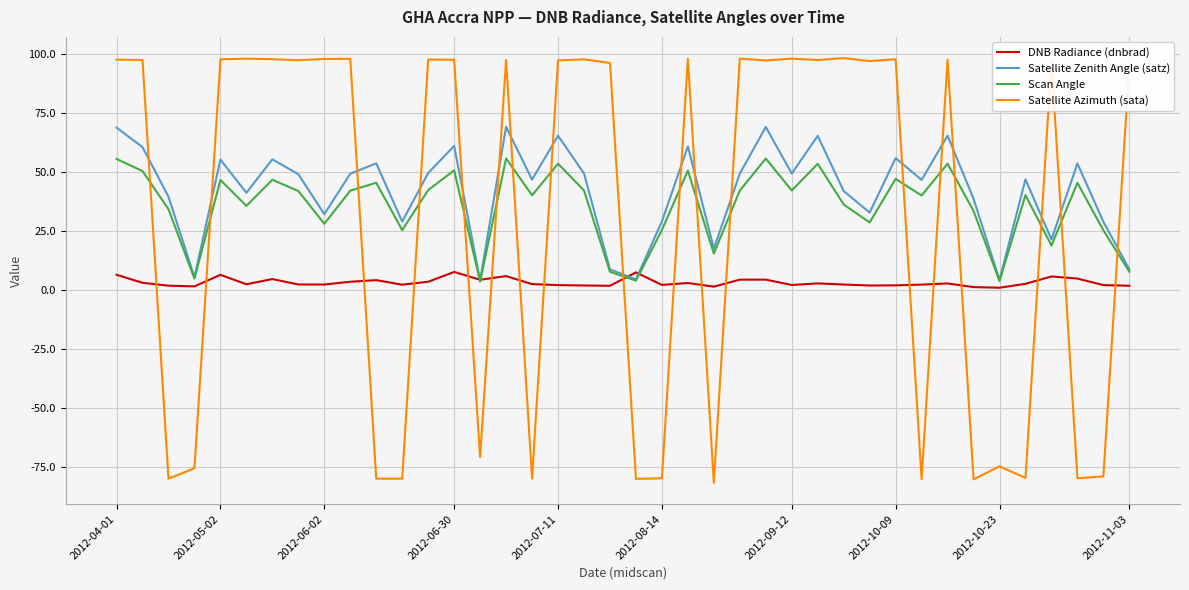

What is the difference between the maximum and second lowest values in the Satellite Azimuth (sata) series?

178.7